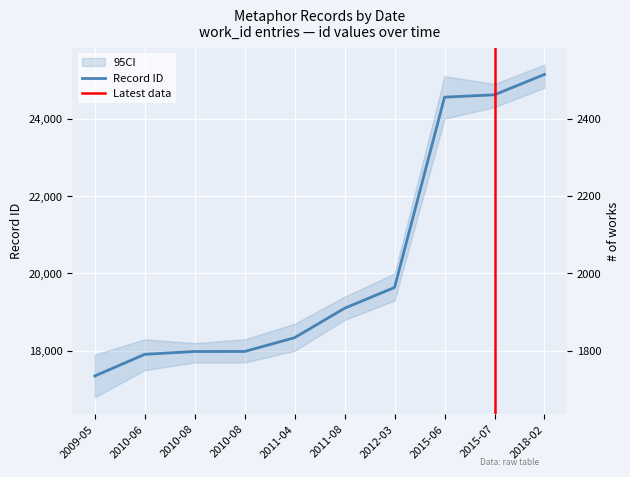

What is the ratio of the value at 2015-06 to the value at 2009-05?

1.4